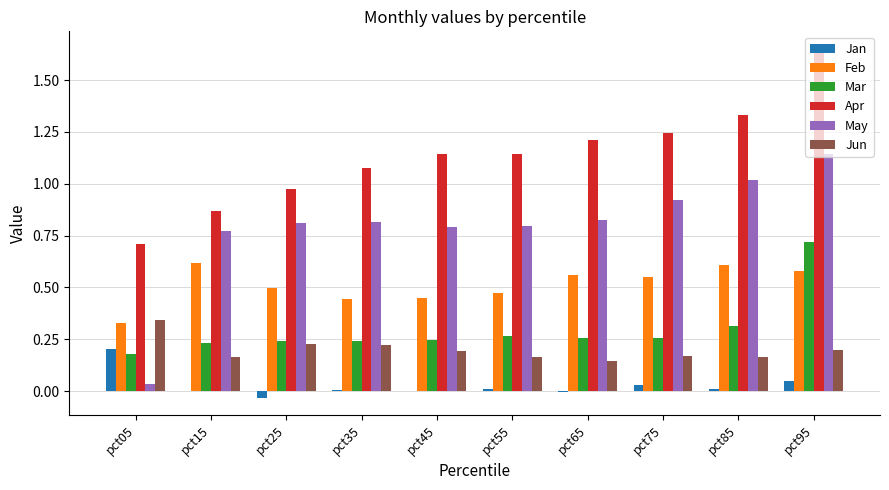

Which series has the largest total across all categories?

Apr